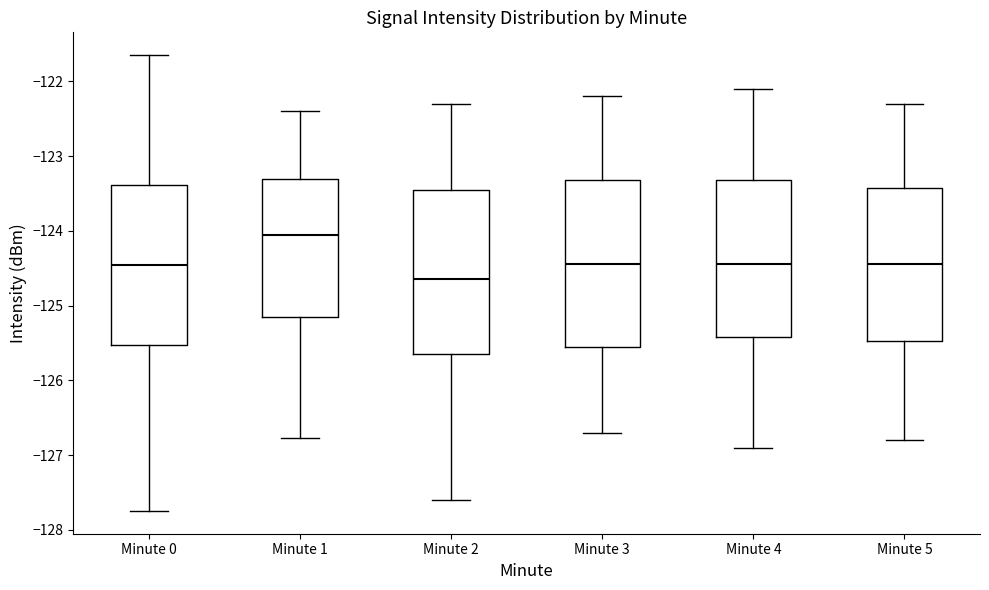

Where is the lower edge of the box for Minute 4 on the y-axis? The values are not printed on the chart, so give them approximately, as read against the axis.

-125.4